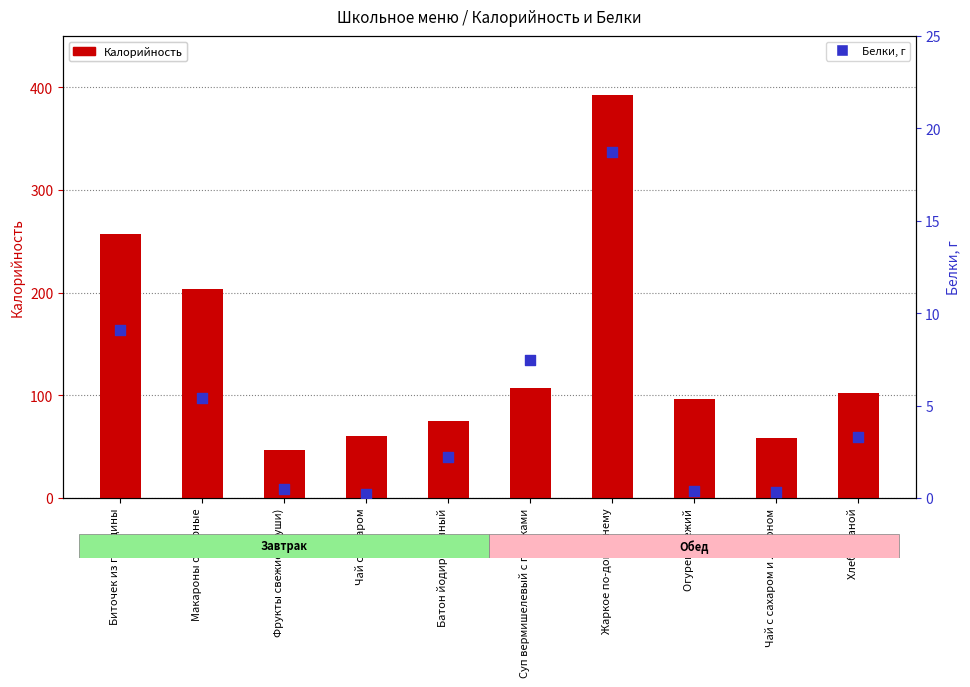

Which series reaches the maximum Y coordinate?

Калорийность